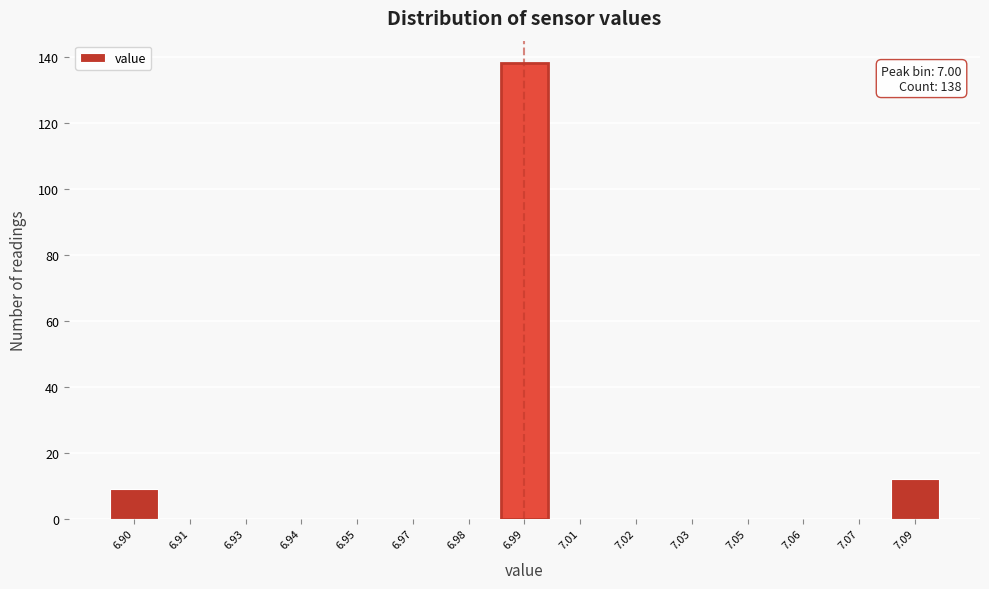

Reading right to left, list all the values displayed in this chart.

7.09=12	7.07=0	7.06=0	7.05=0	7.03=0	7.02=0	7.01=0	6.99=138	6.98=0	6.97=0	6.95=0	6.94=0	6.93=0	6.91=0	6.90=9